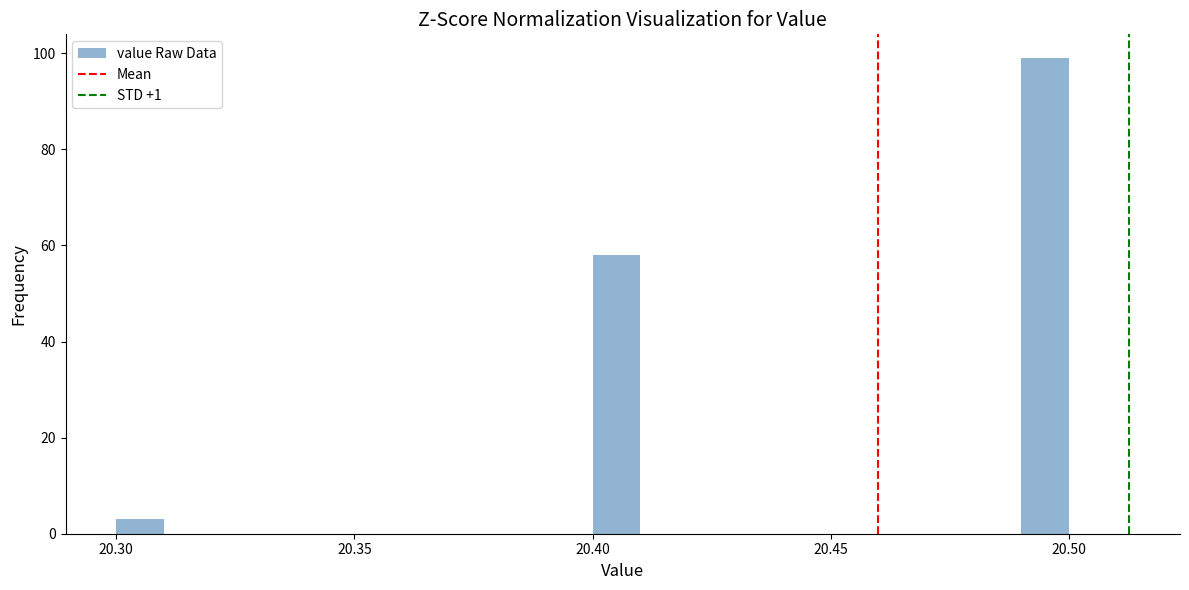

Around what value on the x-axis is the tallest bar? Give the approximate position of its centre, as read against the axis.

20.495